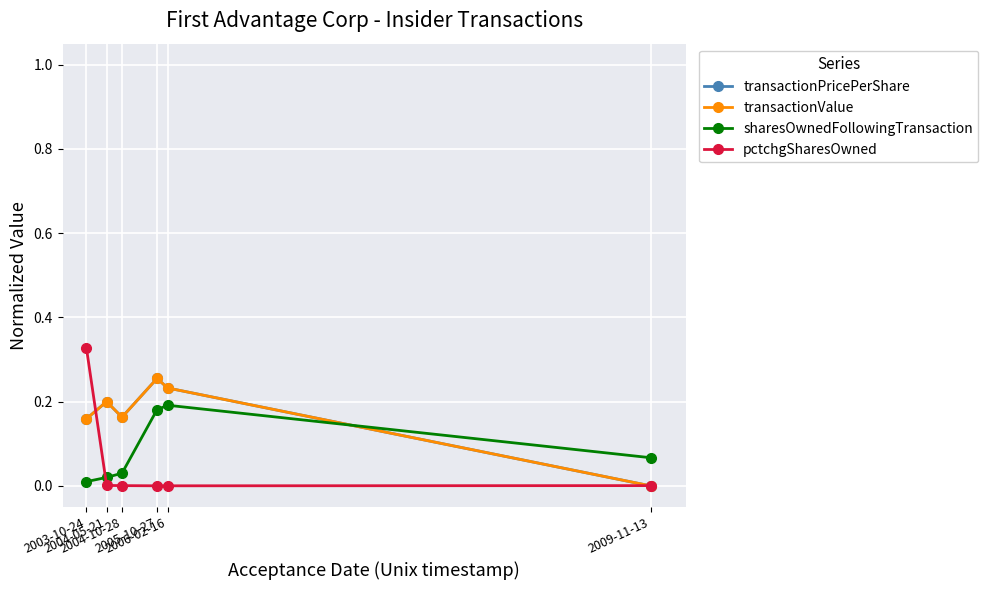

Does the chart have visible grid lines?

Yes